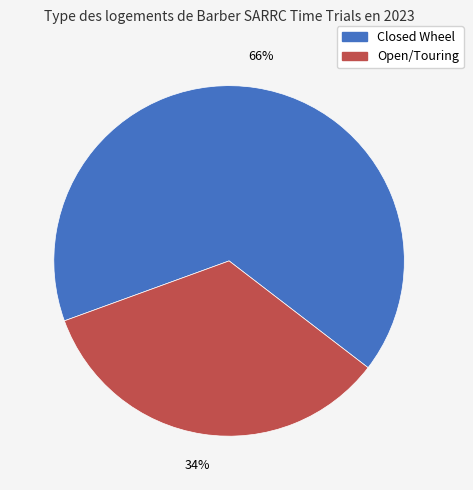

Is there any slice that represents more than half of the pie?

Yes